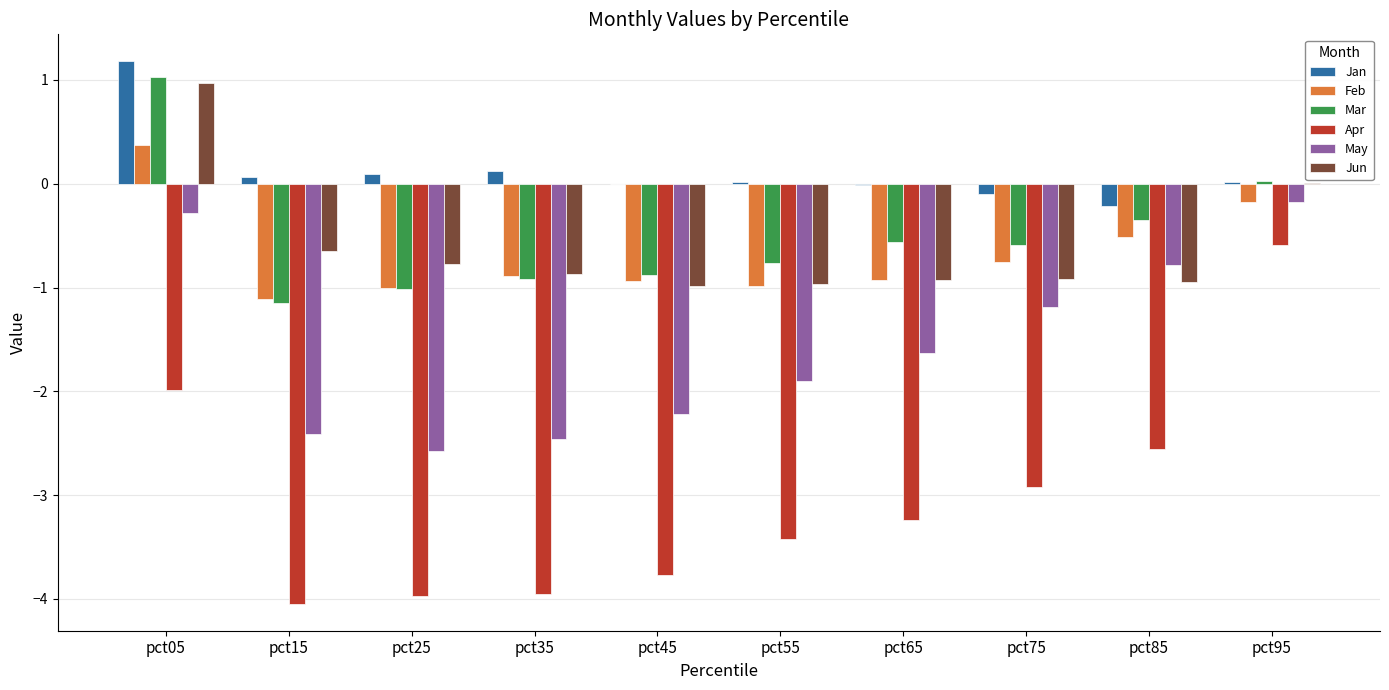

Which series changed the most between pct65 and pct75?

May